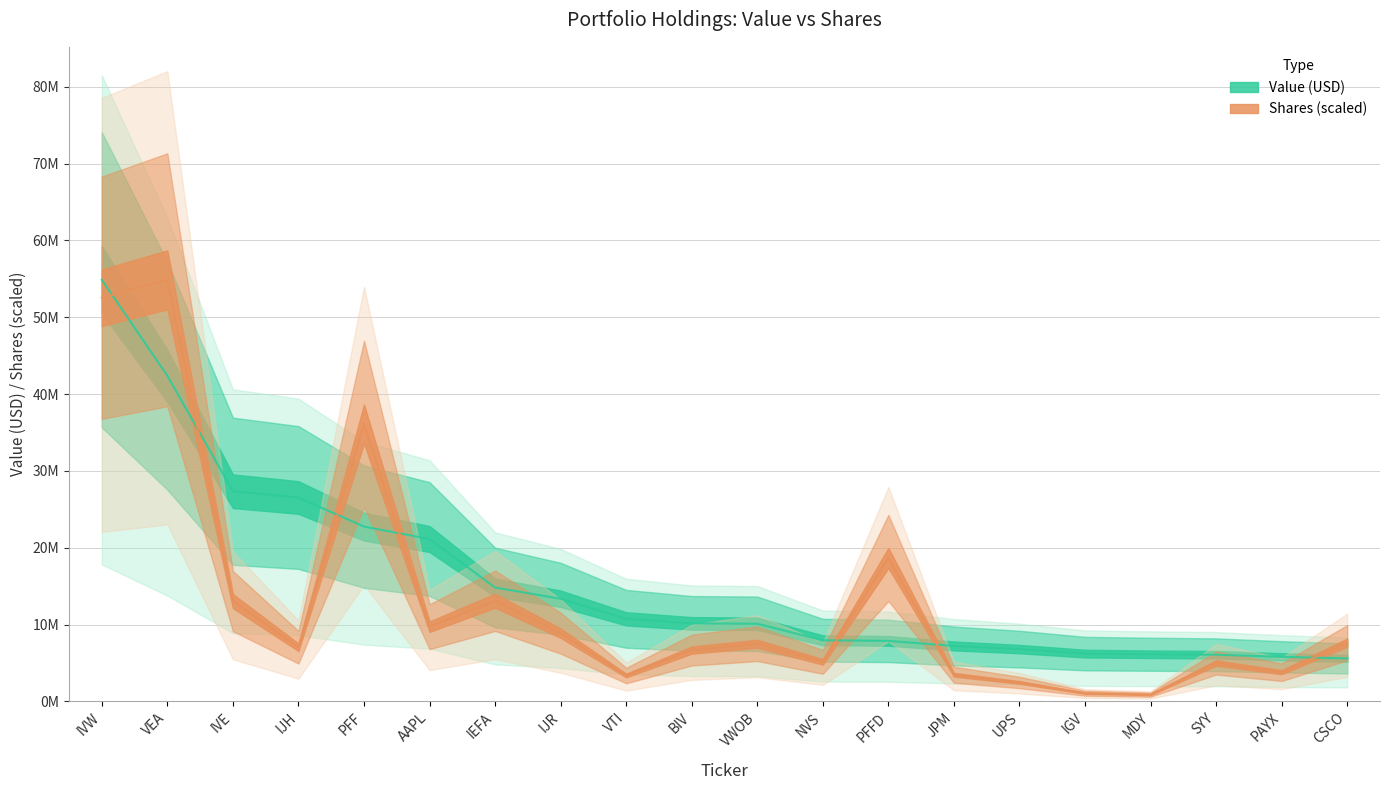

What is the maximum value for Value?

54868000.0